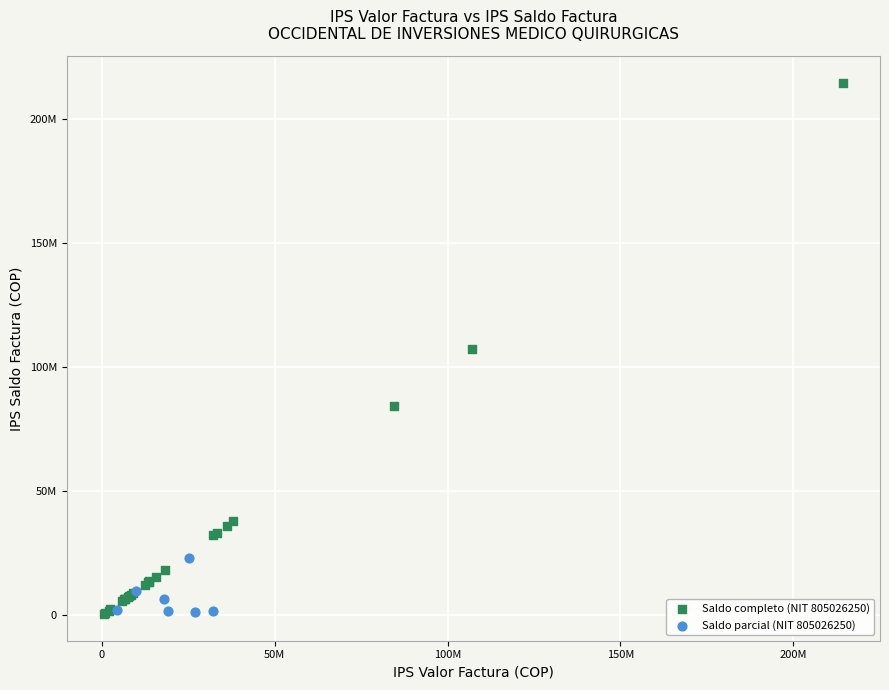

Which series has the largest Y range (max minus min)?

Saldo completo (NIT 805026250)